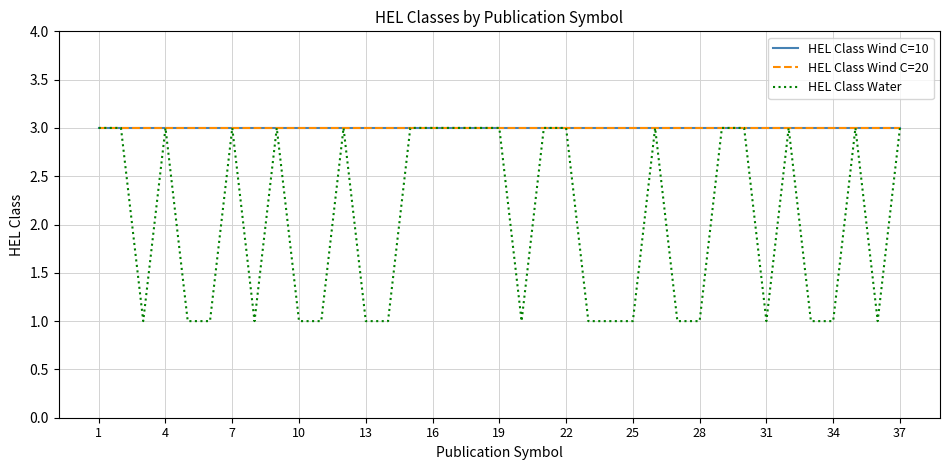

Does the chart display data point markers on the line(s)?

No